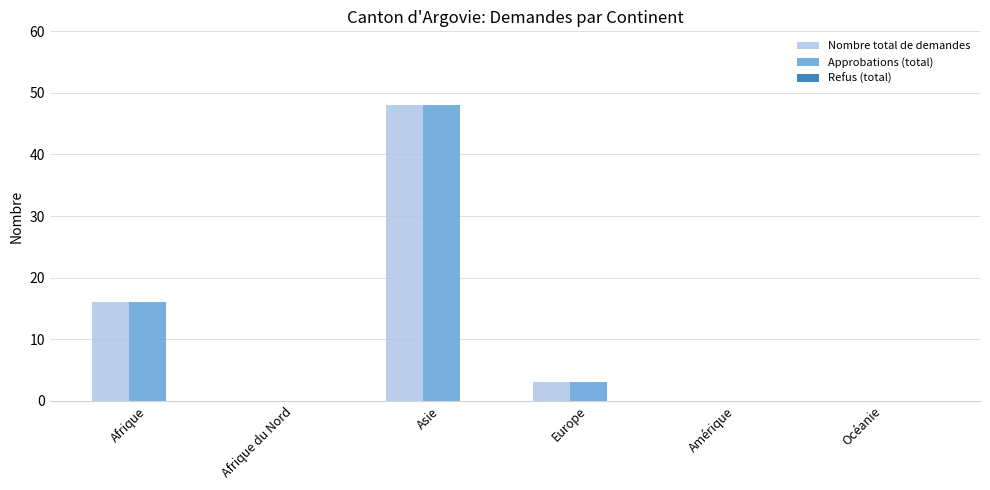

At which category does the chart reach its peak across all series?

Asie